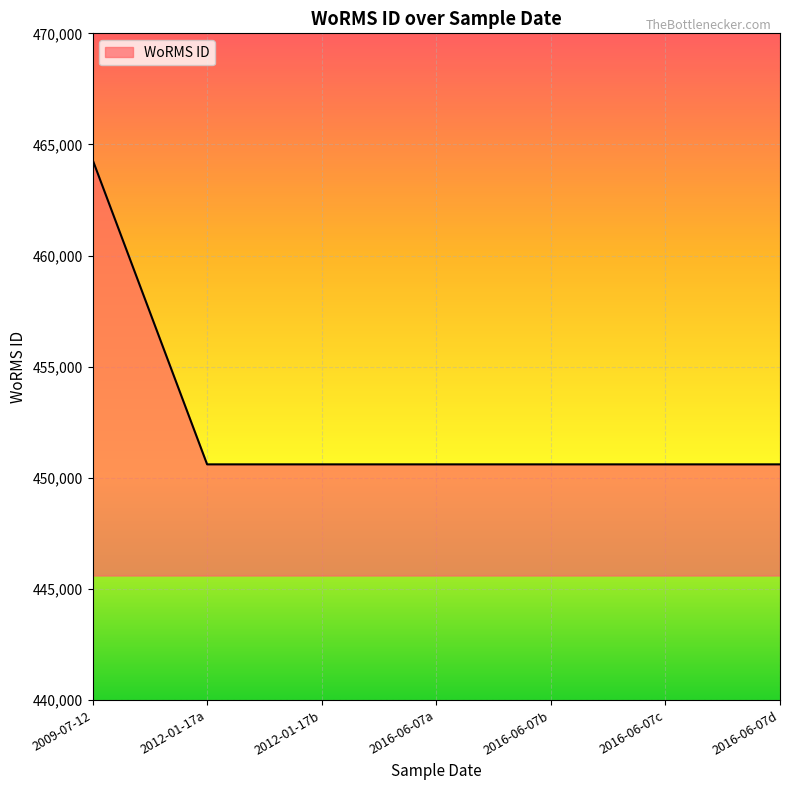

Which label corresponds to the largest value in the chart?

2009-07-12